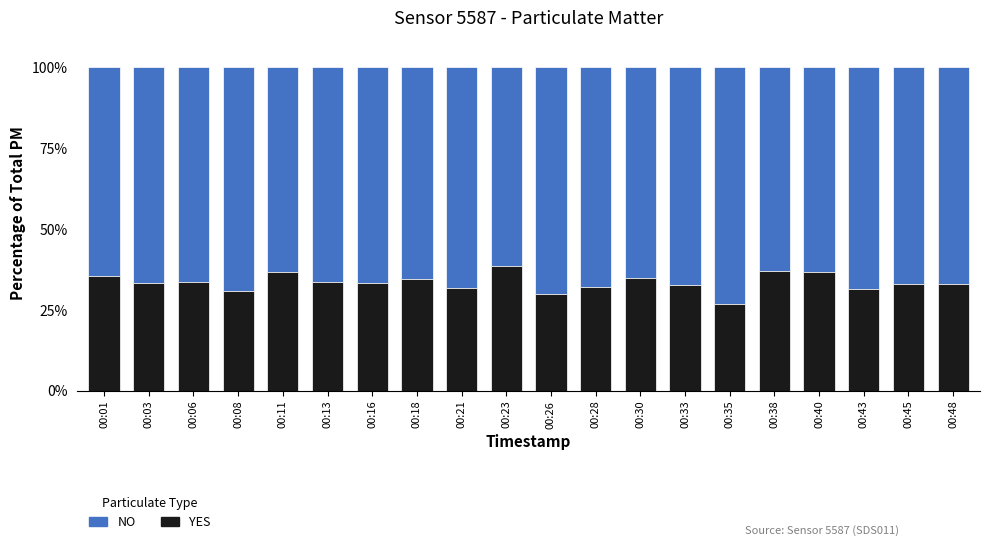

What is the total value across all series at 00:40?

100.0